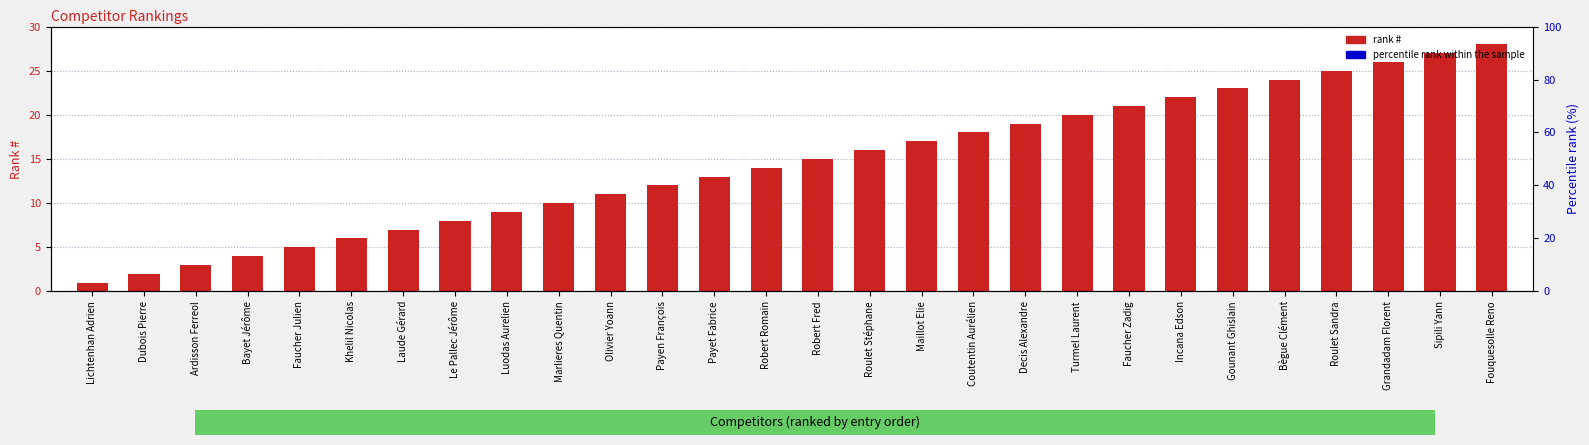

At which category does the chart reach its minimum across all series?

Lichtenhan Adrien